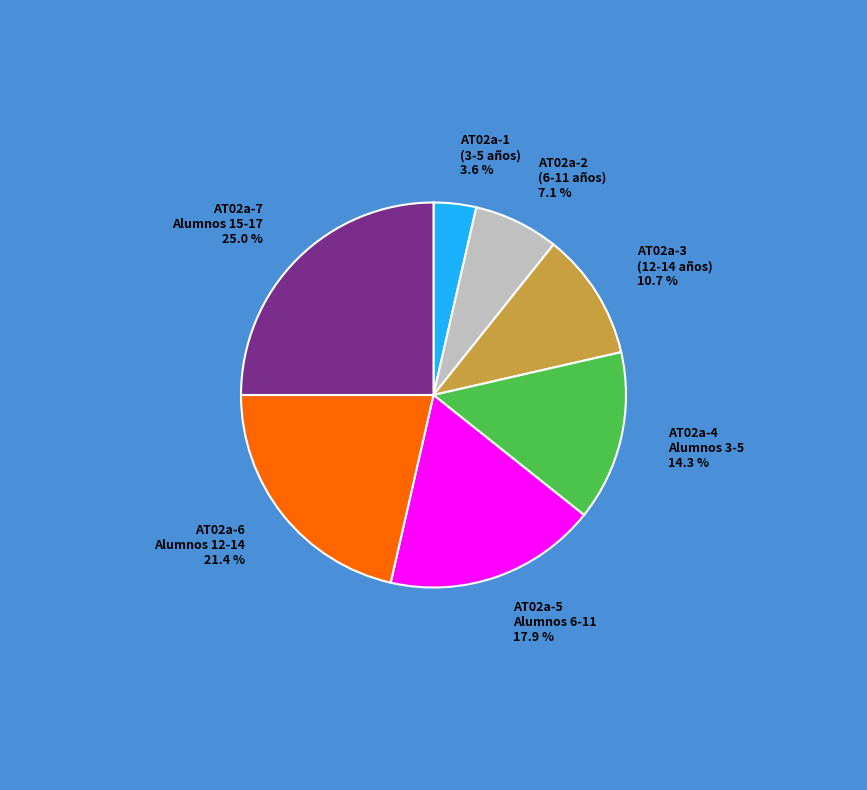

Is there a majority slice in this chart?

No